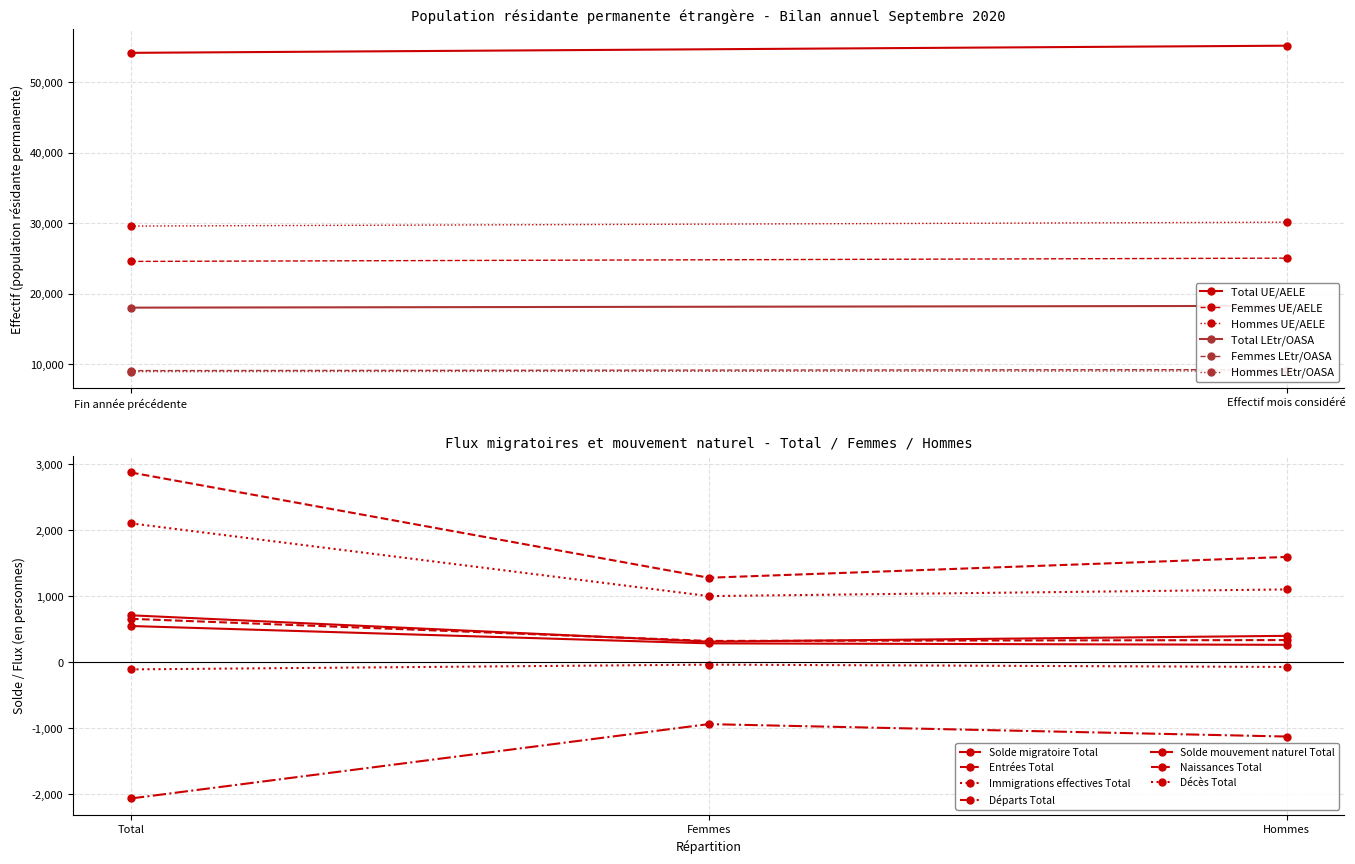

Does the chart have visible grid lines?

Yes